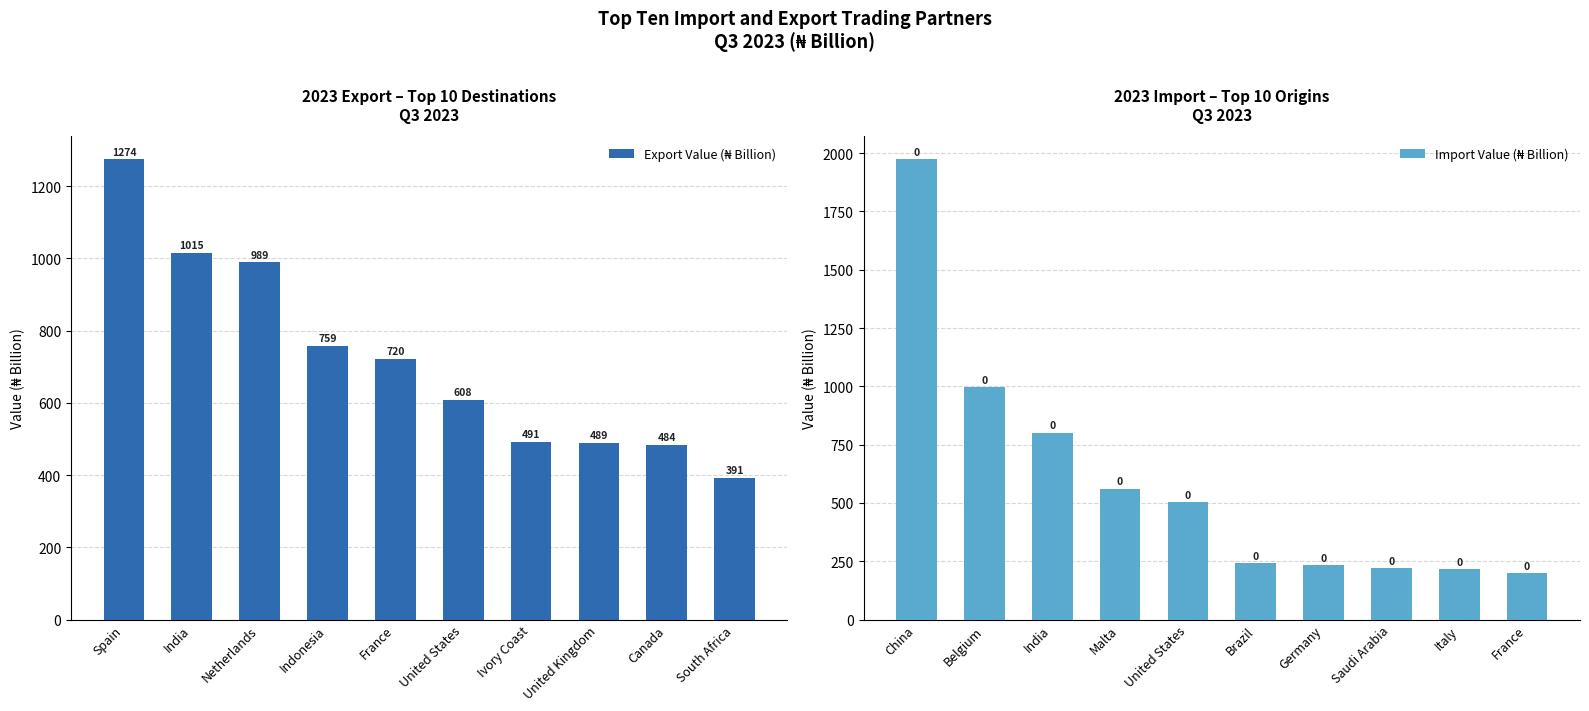

Which has a higher value, United States or Indonesia?

Indonesia